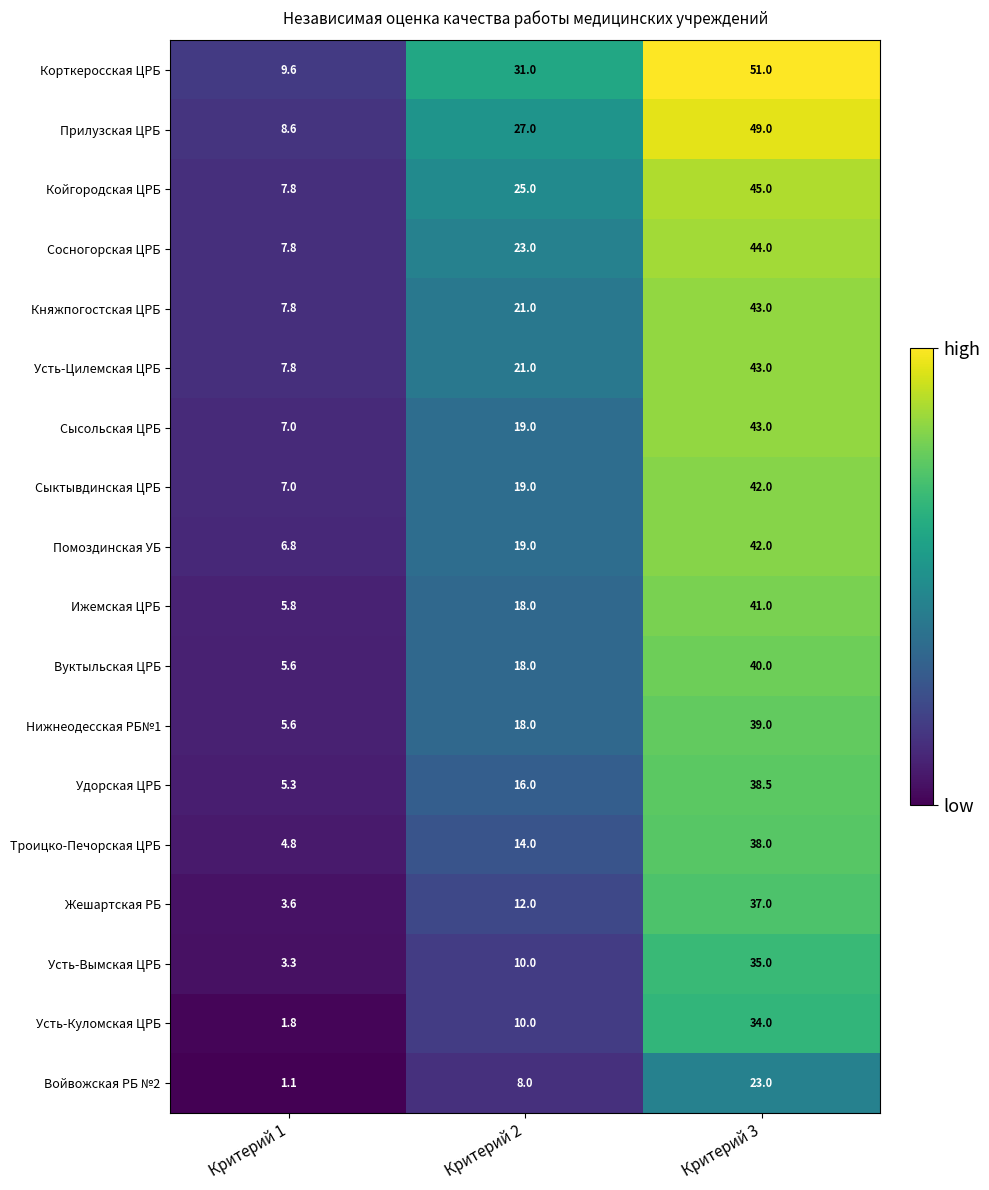

Where is Прилузская ЦРБ nearest to the value 28?

Критерий 2